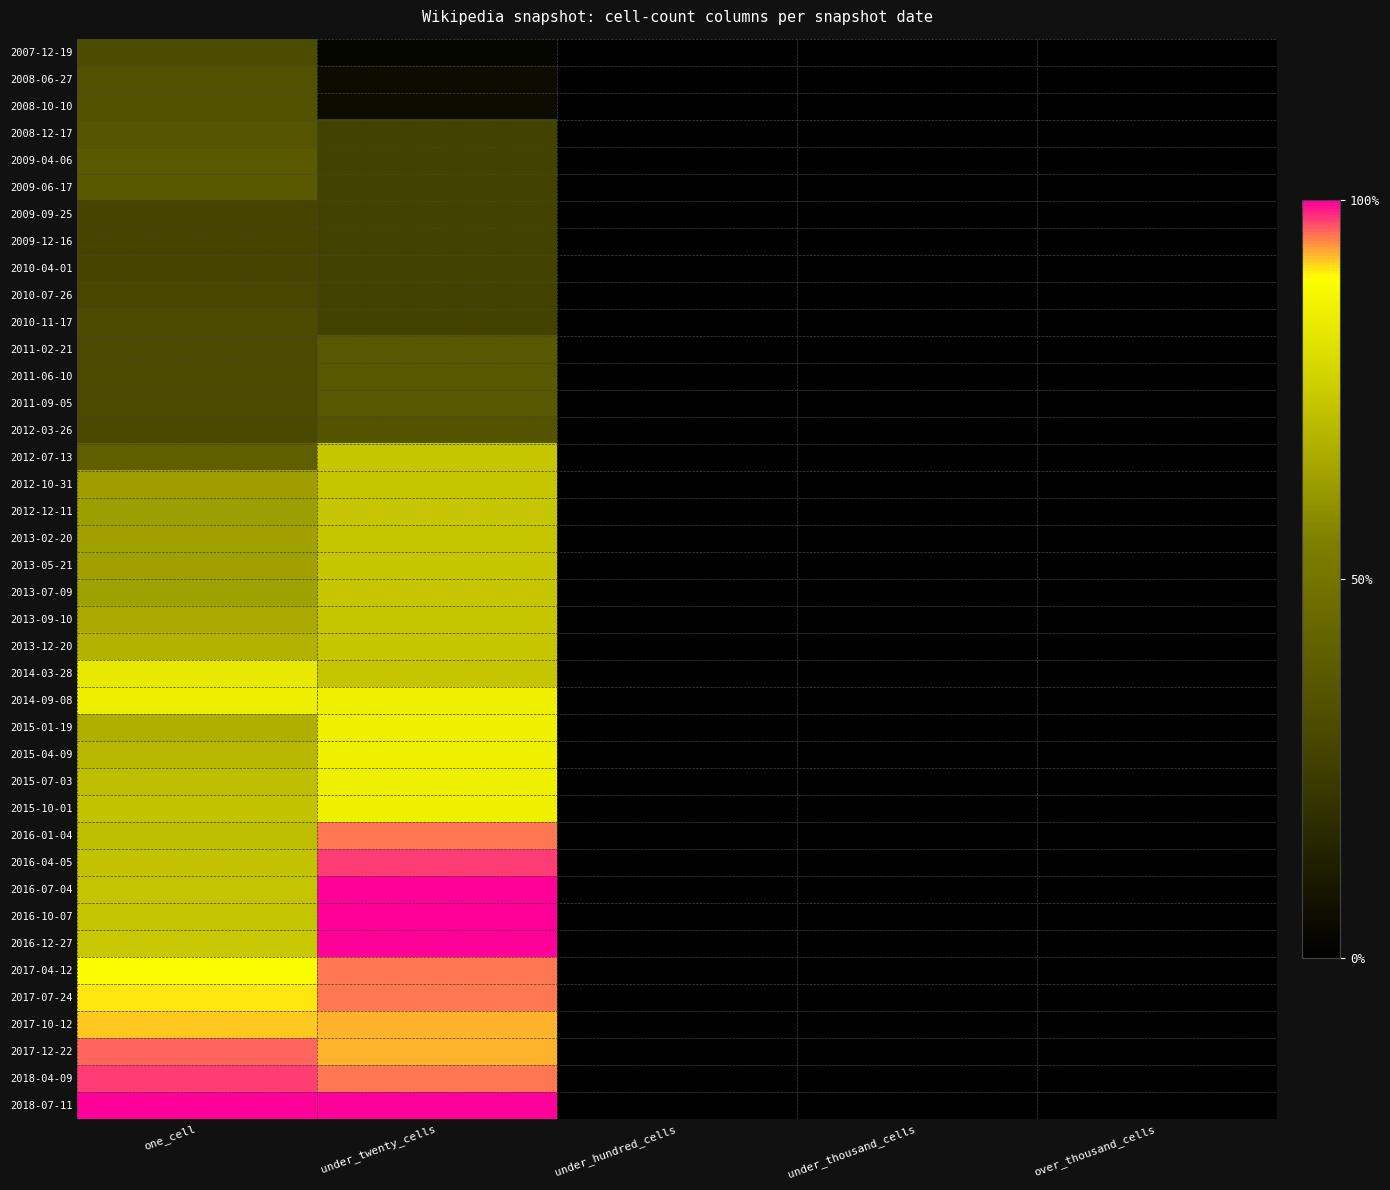

Reading left to right, list all the values displayed in this chart.

2007-12-19: one_cell=0.3	under_twenty_cells=0.0	under_hundred_cells=0.0	under_thousand_cells=0.0	over_thousand_cells=0.0
2008-06-27: one_cell=0.3	under_twenty_cells=0.0	under_hundred_cells=0.0	under_thousand_cells=0.0	over_thousand_cells=0.0
2008-10-10: one_cell=0.3	under_twenty_cells=0.0	under_hundred_cells=0.0	under_thousand_cells=0.0	over_thousand_cells=0.0
2008-12-17: one_cell=0.4	under_twenty_cells=0.3	under_hundred_cells=0.0	under_thousand_cells=0.0	over_thousand_cells=0.0
2009-04-06: one_cell=0.4	under_twenty_cells=0.3	under_hundred_cells=0.0	under_thousand_cells=0.0	over_thousand_cells=0.0
2009-06-17: one_cell=0.4	under_twenty_cells=0.3	under_hundred_cells=0.0	under_thousand_cells=0.0	over_thousand_cells=0.0
2009-09-25: one_cell=0.3	under_twenty_cells=0.3	under_hundred_cells=0.0	under_thousand_cells=0.0	over_thousand_cells=0.0
2009-12-16: one_cell=0.3	under_twenty_cells=0.3	under_hundred_cells=0.0	under_thousand_cells=0.0	over_thousand_cells=0.0
2010-04-01: one_cell=0.3	under_twenty_cells=0.3	under_hundred_cells=0.0	under_thousand_cells=0.0	over_thousand_cells=0.0
2010-07-26: one_cell=0.3	under_twenty_cells=0.3	under_hundred_cells=0.0	under_thousand_cells=0.0	over_thousand_cells=0.0
2010-11-17: one_cell=0.3	under_twenty_cells=0.3	under_hundred_cells=0.0	under_thousand_cells=0.0	over_thousand_cells=0.0
2011-02-21: one_cell=0.3	under_twenty_cells=0.4	under_hundred_cells=0.0	under_thousand_cells=0.0	over_thousand_cells=0.0
2011-06-10: one_cell=0.3	under_twenty_cells=0.4	under_hundred_cells=0.0	under_thousand_cells=0.0	over_thousand_cells=0.0
2011-09-05: one_cell=0.3	under_twenty_cells=0.4	under_hundred_cells=0.0	under_thousand_cells=0.0	over_thousand_cells=0.0
2012-03-26: one_cell=0.3	under_twenty_cells=0.3	under_hundred_cells=0.0	under_thousand_cells=0.0	over_thousand_cells=0.0
2012-07-13: one_cell=0.4	under_twenty_cells=0.7	under_hundred_cells=0.0	under_thousand_cells=0.0	over_thousand_cells=0.0
2012-10-31: one_cell=0.6	under_twenty_cells=0.7	under_hundred_cells=0.0	under_thousand_cells=0.0	over_thousand_cells=0.0
2012-12-11: one_cell=0.6	under_twenty_cells=0.7	under_hundred_cells=0.0	under_thousand_cells=0.0	over_thousand_cells=0.0
2013-02-20: one_cell=0.6	under_twenty_cells=0.7	under_hundred_cells=0.0	under_thousand_cells=0.0	over_thousand_cells=0.0
2013-05-21: one_cell=0.6	under_twenty_cells=0.7	under_hundred_cells=0.0	under_thousand_cells=0.0	over_thousand_cells=0.0
2013-07-09: one_cell=0.6	under_twenty_cells=0.7	under_hundred_cells=0.0	under_thousand_cells=0.0	over_thousand_cells=0.0
2013-09-10: one_cell=0.7	under_twenty_cells=0.7	under_hundred_cells=0.0	under_thousand_cells=0.0	over_thousand_cells=0.0
2013-12-20: one_cell=0.7	under_twenty_cells=0.7	under_hundred_cells=0.0	under_thousand_cells=0.0	over_thousand_cells=0.0
2014-03-28: one_cell=0.8	under_twenty_cells=0.7	under_hundred_cells=0.0	under_thousand_cells=0.0	over_thousand_cells=0.0
2014-09-08: one_cell=0.8	under_twenty_cells=0.9	under_hundred_cells=0.0	under_thousand_cells=0.0	over_thousand_cells=0.0
2015-01-19: one_cell=0.7	under_twenty_cells=0.9	under_hundred_cells=0.0	under_thousand_cells=0.0	over_thousand_cells=0.0
2015-04-09: one_cell=0.7	under_twenty_cells=0.9	under_hundred_cells=0.0	under_thousand_cells=0.0	over_thousand_cells=0.0
2015-07-03: one_cell=0.7	under_twenty_cells=0.9	under_hundred_cells=0.0	under_thousand_cells=0.0	over_thousand_cells=0.0
2015-10-01: one_cell=0.7	under_twenty_cells=0.9	under_hundred_cells=0.0	under_thousand_cells=0.0	over_thousand_cells=0.0
2016-01-04: one_cell=0.7	under_twenty_cells=1.0	under_hundred_cells=0.0	under_thousand_cells=0.0	over_thousand_cells=0.0
2016-04-05: one_cell=0.7	under_twenty_cells=1.0	under_hundred_cells=0.0	under_thousand_cells=0.0	over_thousand_cells=0.0
2016-07-04: one_cell=0.7	under_twenty_cells=1.0	under_hundred_cells=0.0	under_thousand_cells=0.0	over_thousand_cells=0.0
2016-10-07: one_cell=0.7	under_twenty_cells=1.0	under_hundred_cells=0.0	under_thousand_cells=0.0	over_thousand_cells=0.0
2016-12-27: one_cell=0.7	under_twenty_cells=1.0	under_hundred_cells=0.0	under_thousand_cells=0.0	over_thousand_cells=0.0
2017-04-12: one_cell=0.9	under_twenty_cells=1.0	under_hundred_cells=0.0	under_thousand_cells=0.0	over_thousand_cells=0.0
2017-07-24: one_cell=0.9	under_twenty_cells=1.0	under_hundred_cells=0.0	under_thousand_cells=0.0	over_thousand_cells=0.0
2017-10-12: one_cell=0.9	under_twenty_cells=0.9	under_hundred_cells=0.0	under_thousand_cells=0.0	over_thousand_cells=0.0
2017-12-22: one_cell=1.0	under_twenty_cells=0.9	under_hundred_cells=0.0	under_thousand_cells=0.0	over_thousand_cells=0.0
2018-04-09: one_cell=1.0	under_twenty_cells=1.0	under_hundred_cells=0.0	under_thousand_cells=0.0	over_thousand_cells=0.0
2018-07-11: one_cell=1.0	under_twenty_cells=1.0	under_hundred_cells=0.0	under_thousand_cells=0.0	over_thousand_cells=0.0